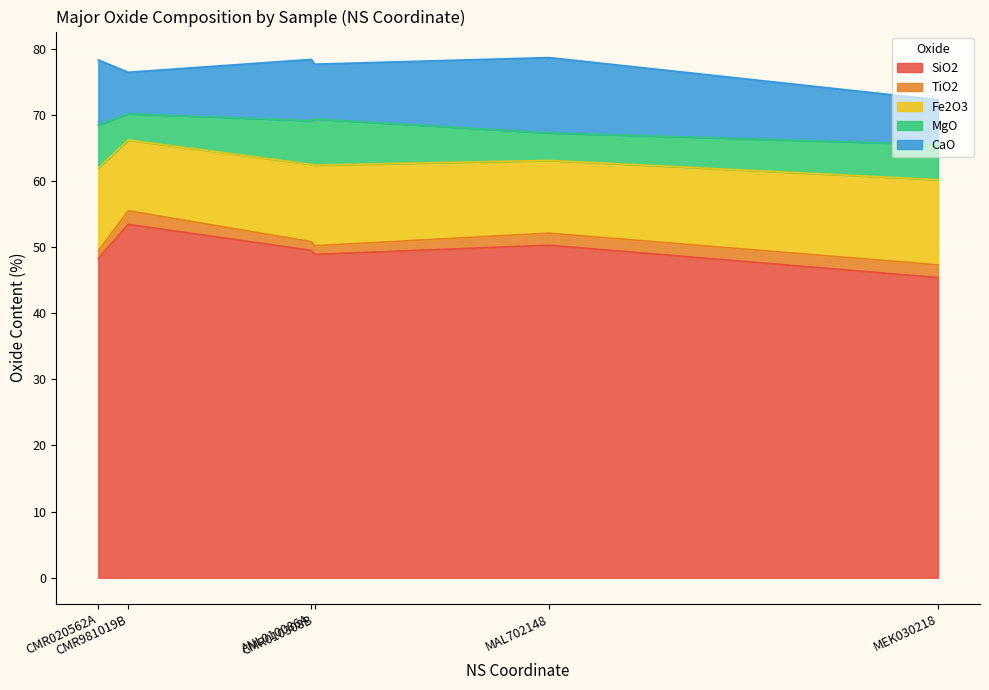

List the labels in order of CaO value, largest first.

MAL702148, CMR020562A, ANL010086A, CMR010308B, MEK030218, CMR981019B